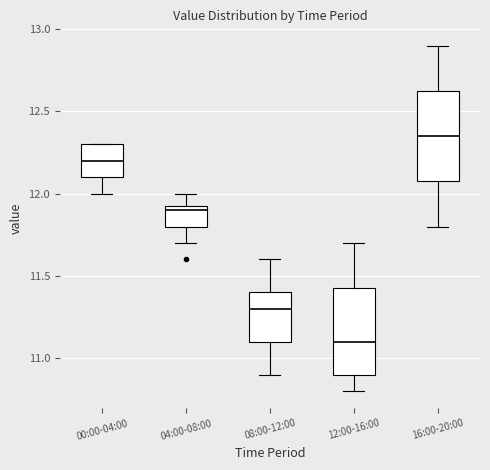

Which box has the highest median line?

16:00-20:00